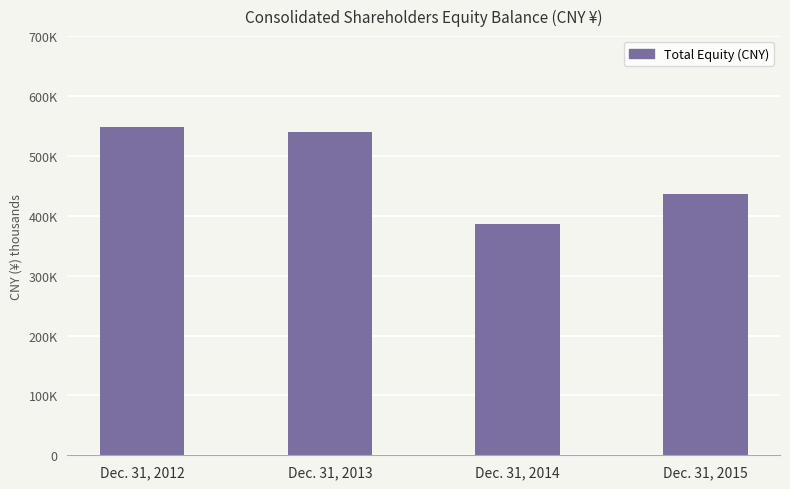

What is the value of the 4th bar from the left?

436188